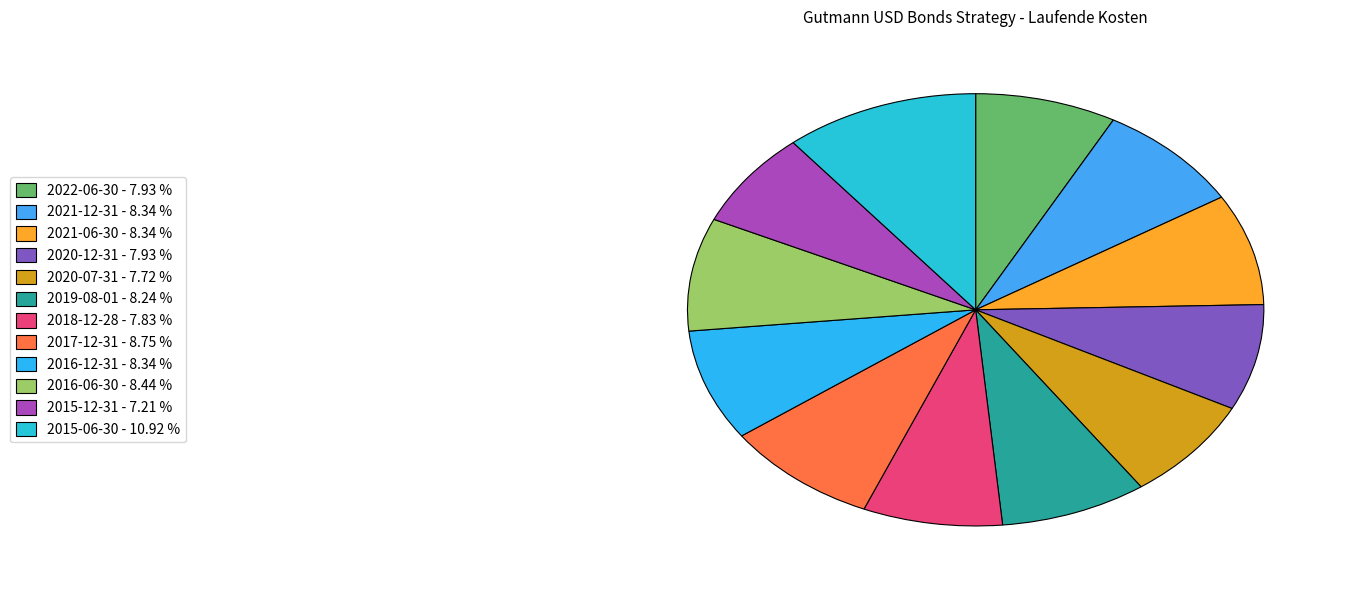

Which slice is the largest?

2015-06-30